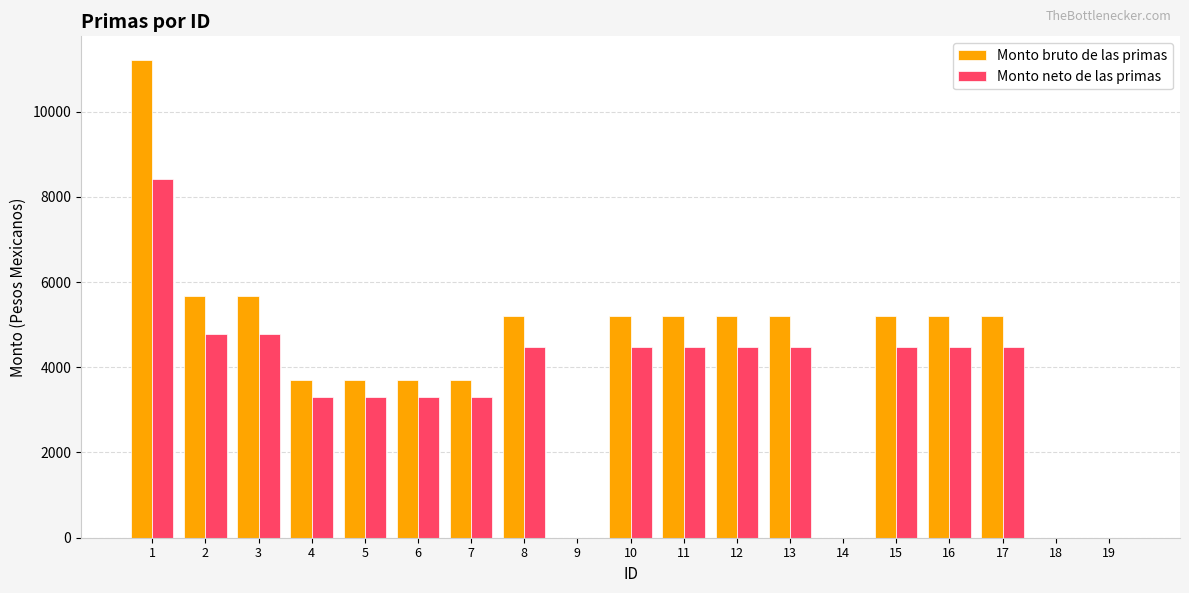

At which category does the chart reach its peak across all series?

1